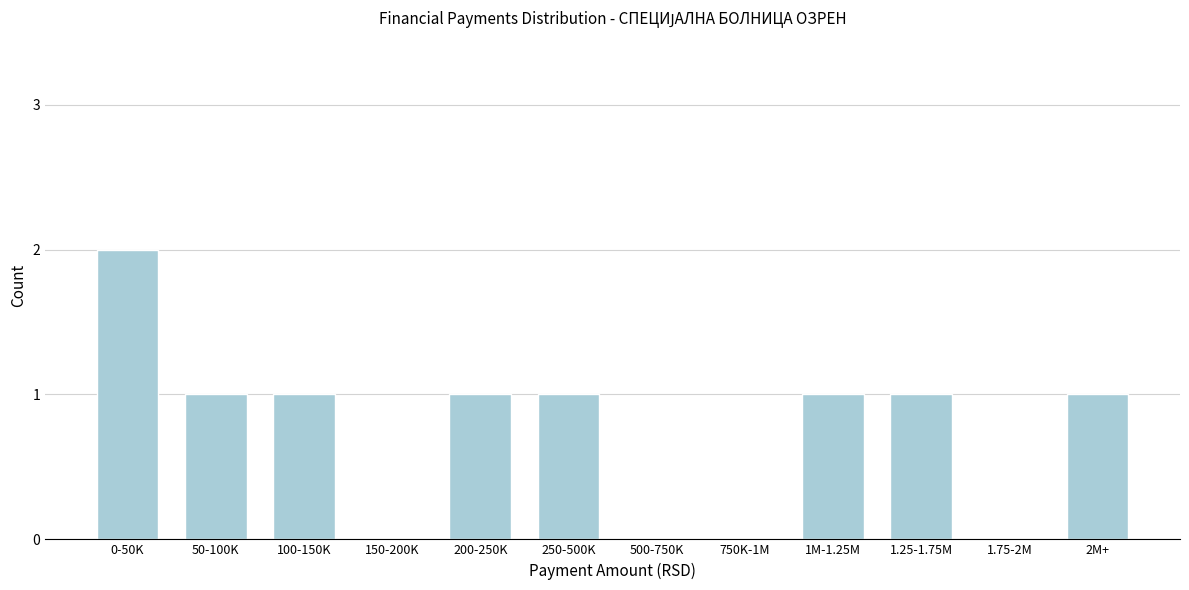

Reading left to right, transcribe all the data shown in this chart.

0-50K=2	50-100K=1	100-150K=1	150-200K=0	200-250K=1	250-500K=1	500-750K=0	750K-1M=0	1M-1.25M=1	1.25-1.75M=1	1.75-2M=0	2M+=1